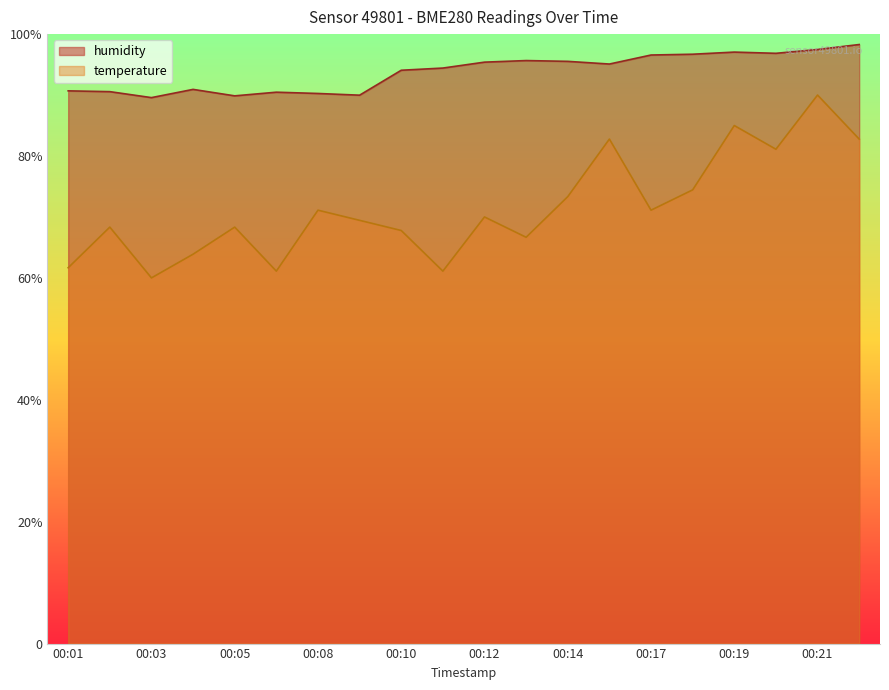

The value of humidity at 00:17 is 151.7. True or false?

False